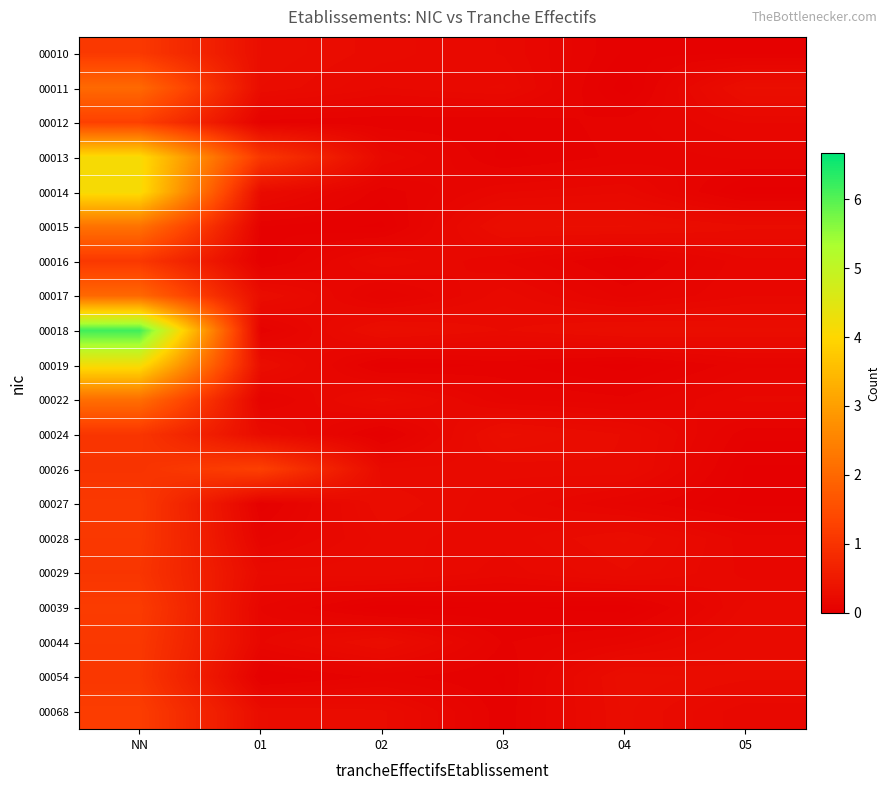

Reading left to right, list all the values displayed in this chart.

00010: NN=1.1	01=0.3	02=0.2	03=0.2	04=0.0	05=0.0
00011: NN=2.0	01=0.3	02=0.2	03=0.2	04=0.0	05=0.3
00012: NN=1.2	01=0.1	02=0.1	03=0.1	04=0.1	05=0.2
00013: NN=4.1	01=1.1	02=0.2	03=0.0	04=0.1	05=0.1
00014: NN=4.1	01=0.2	02=0.1	03=0.2	04=0.2	05=0.0
00015: NN=2.2	01=0.1	02=0.0	03=0.3	04=0.3	05=0.2
00016: NN=1.1	01=0.0	02=0.2	03=0.1	04=0.0	05=0.1
00017: NN=2.0	01=0.3	02=0.1	03=0.2	04=0.1	05=0.2
00018: NN=6.2	01=0.1	02=0.3	03=0.2	04=0.3	05=0.3
00019: NN=4.2	01=0.3	02=0.0	03=0.1	04=0.0	05=0.1
00022: NN=2.1	01=0.1	02=0.2	03=0.1	04=0.1	05=0.2
00024: NN=1.0	01=0.2	02=0.0	03=0.3	04=0.2	05=0.1
00026: NN=1.0	01=1.2	02=0.2	03=0.2	04=0.2	05=0.0
00027: NN=1.1	01=0.0	02=0.3	03=0.2	04=0.1	05=0.0
00028: NN=1.1	01=0.1	02=0.2	03=0.2	04=0.3	05=0.1
00029: NN=1.0	01=0.2	02=0.2	03=0.2	04=0.2	05=0.1
00039: NN=1.2	01=0.1	02=0.0	03=0.0	04=0.0	05=0.2
00044: NN=1.1	01=0.2	02=0.3	03=0.1	04=0.1	05=0.2
00054: NN=1.1	01=0.0	02=0.1	03=0.0	04=0.3	05=0.2
00068: NN=1.2	01=0.3	02=0.2	03=0.1	04=0.3	05=0.2